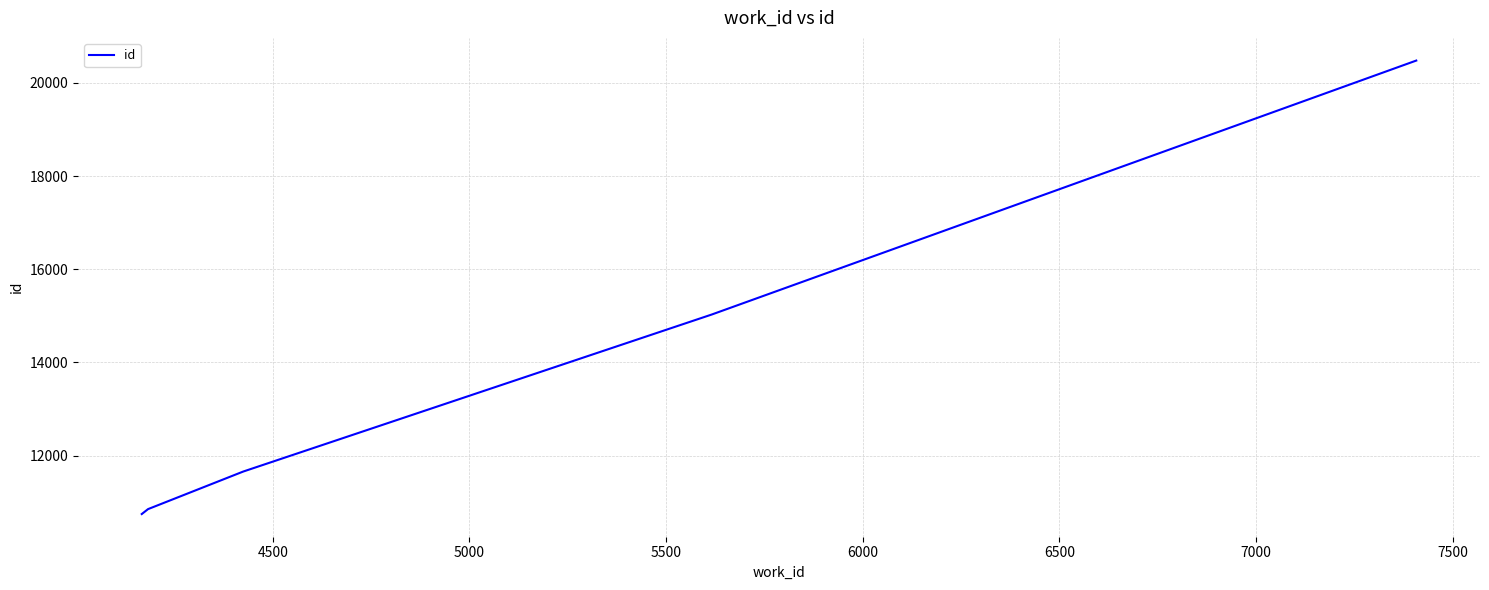

True or false: the data has more than 2 interior local peaks.

False